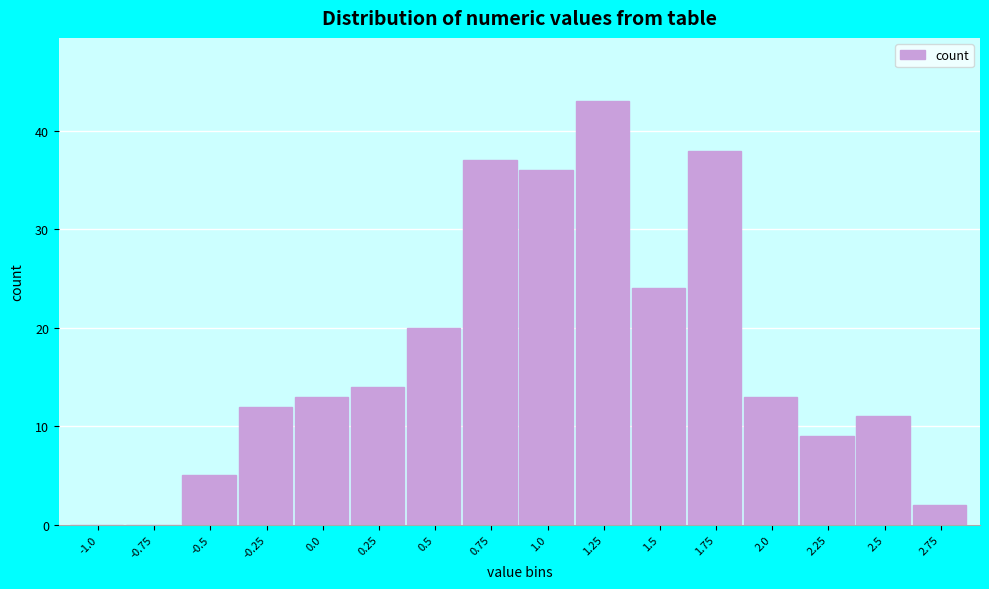

Reading left to right, what are all the values shown in this chart?

-1.0=0	-0.75=0	-0.5=5	-0.25=12	0.0=13	0.25=14	0.5=20	0.75=37	1.0=36	1.25=43	1.5=24	1.75=38	2.0=13	2.25=9	2.5=11	2.75=2